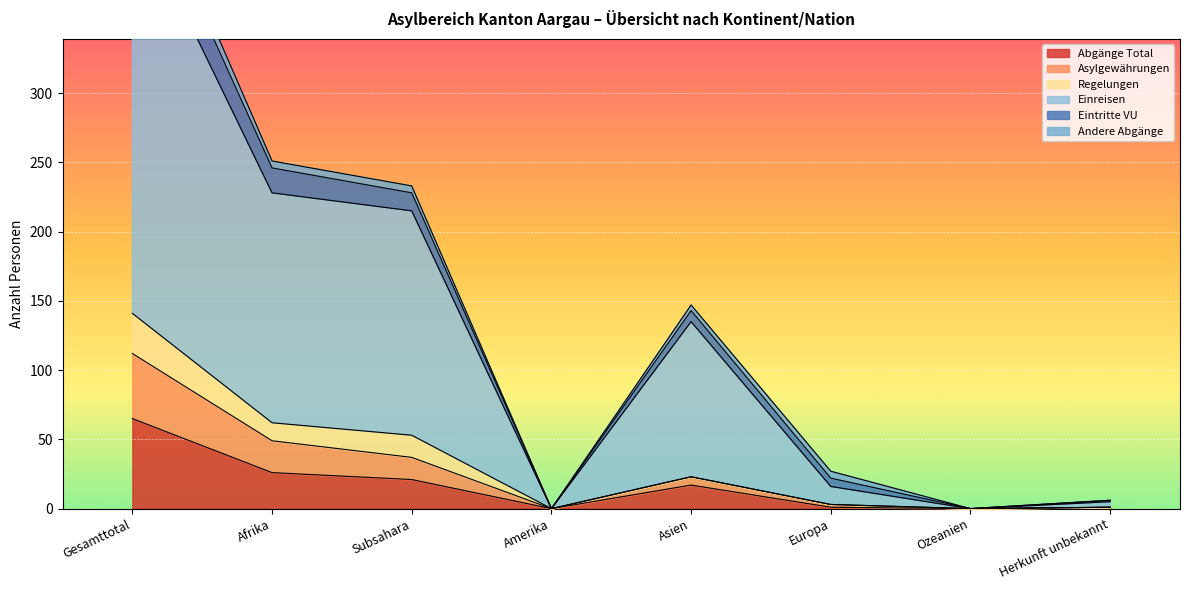

Which series has the widest spread of values?

Einreisen